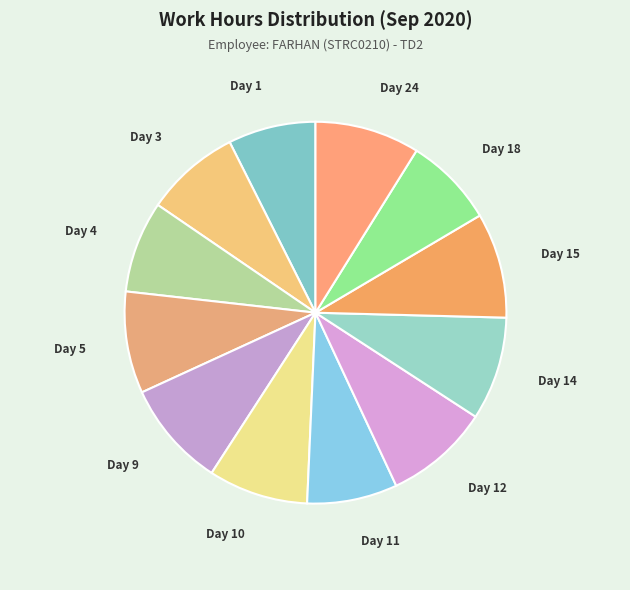

How many slices are in this pie chart?

12